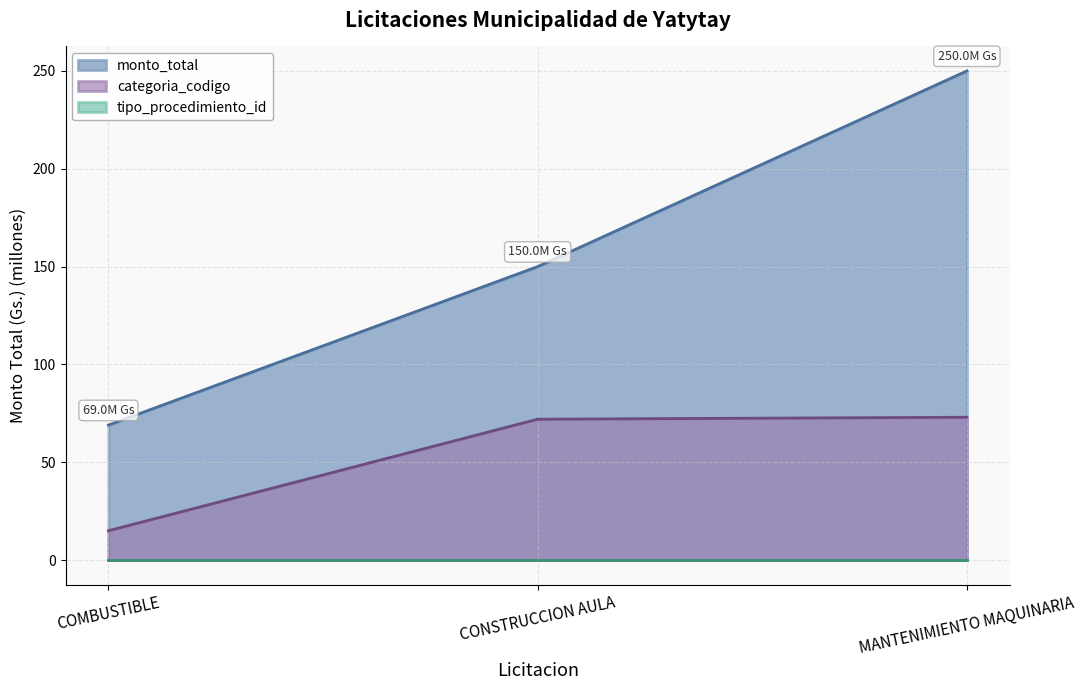

Is it true that categoria_codigo equals 117.2 at CONSTRUCCION AULA?

False